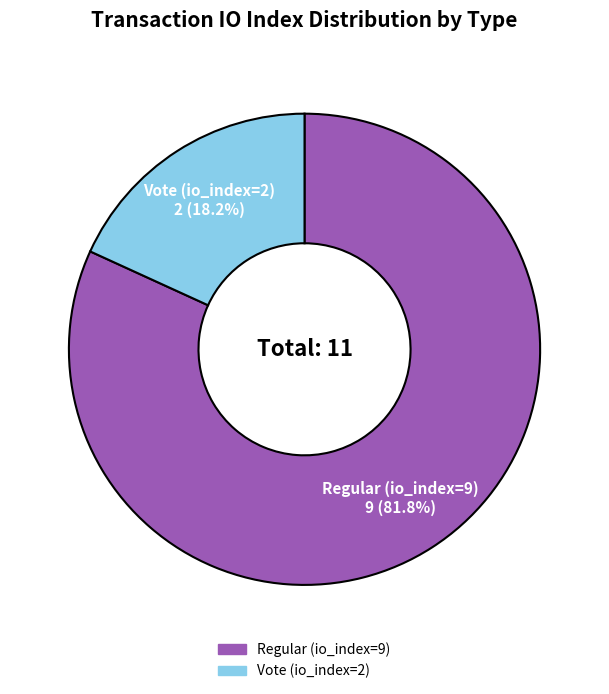

To the nearest percent, what is the difference between the Regular (io_index=9) and Vote (io_index=2) slice percentages?

64%